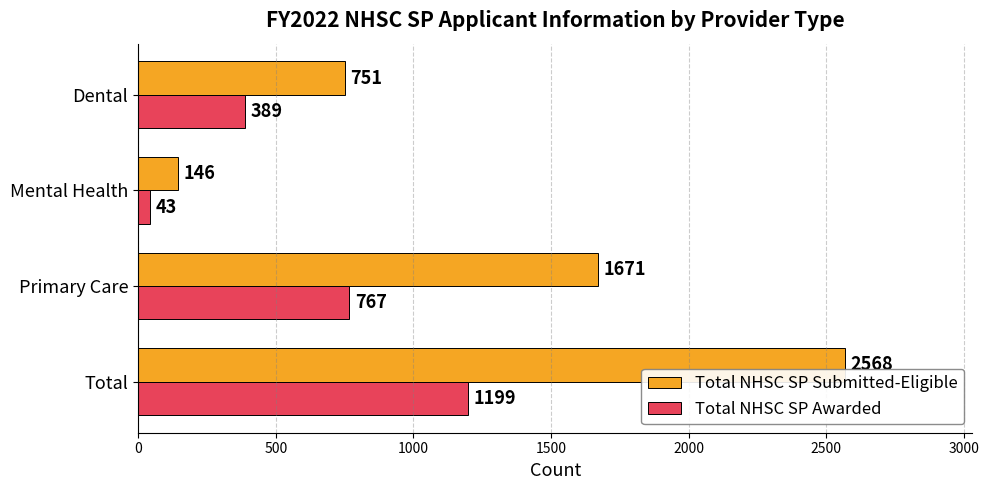

What is the average value of the Total NHSC SP Awarded series?

600